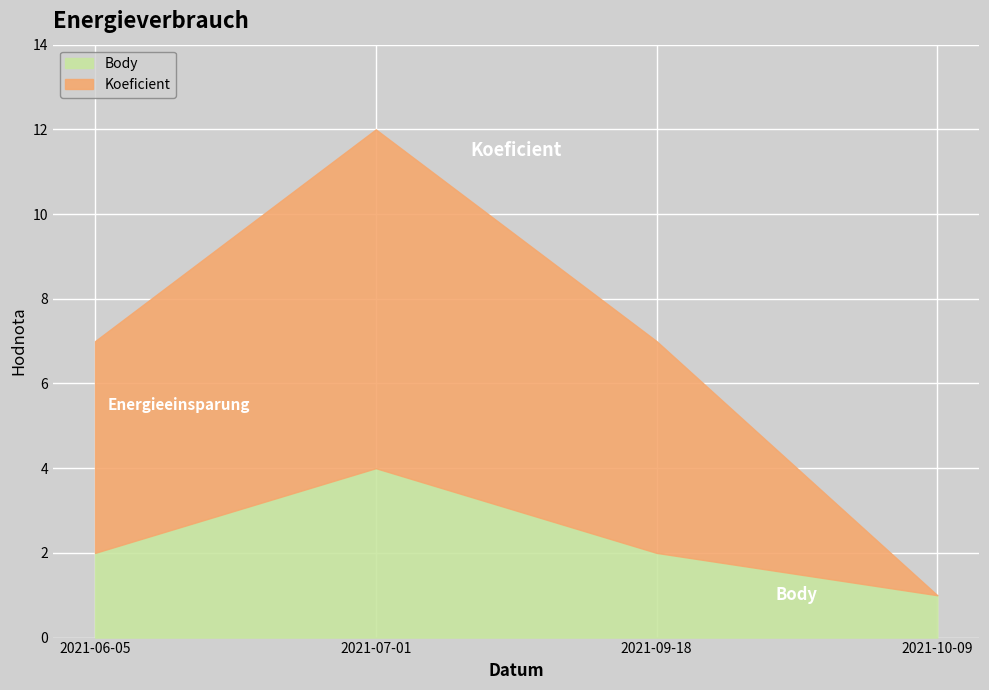

What is the label of the 3rd point from the left?

2021-09-18